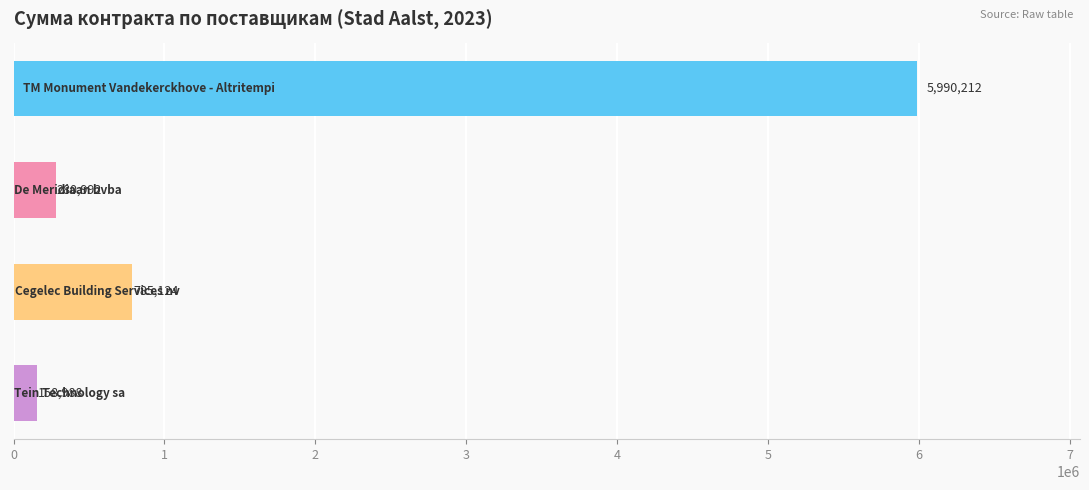

What is the average value?

1803829